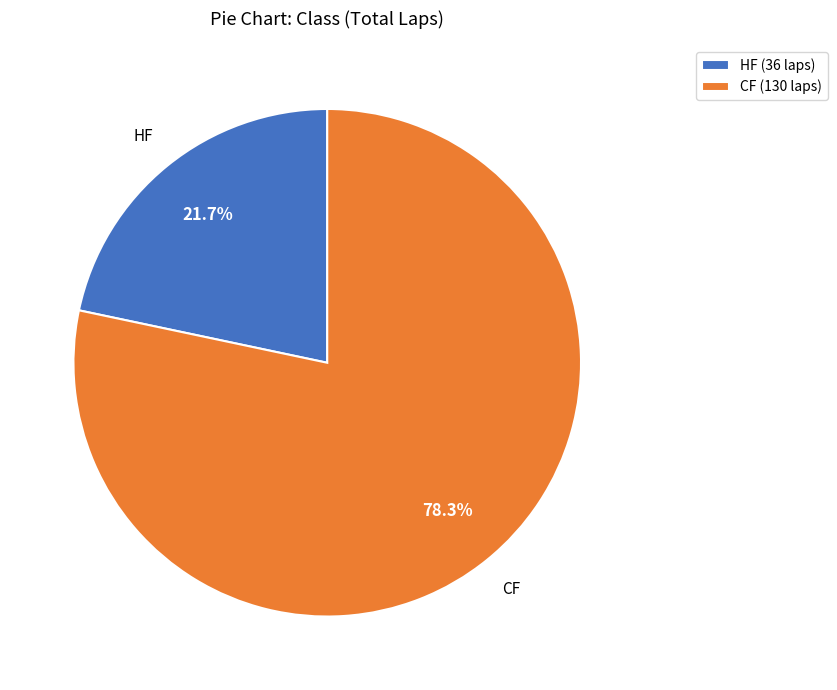

Which slice is the smallest?

HF